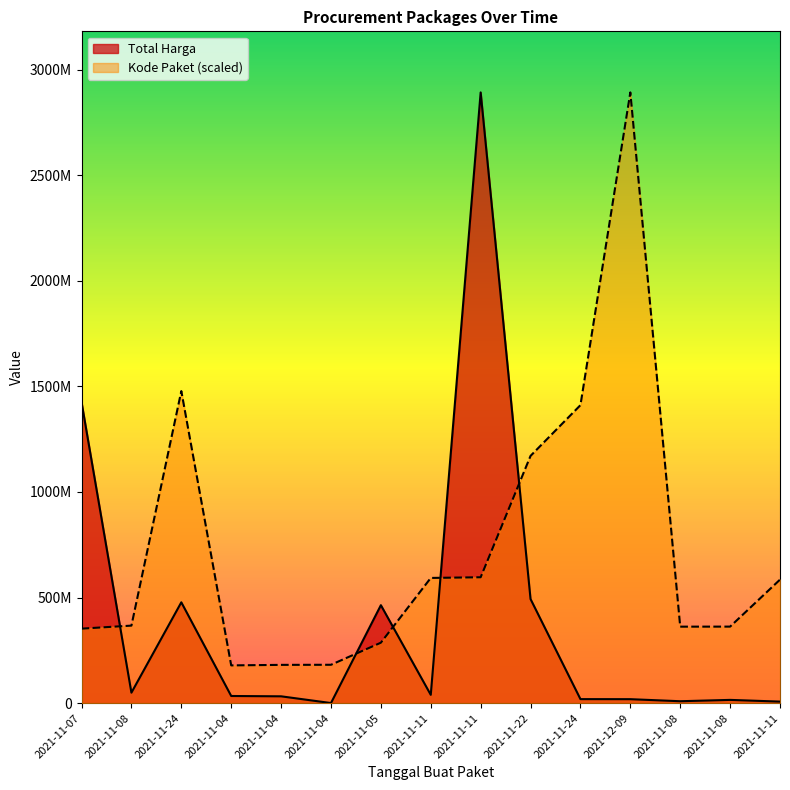

Rank the series at 2021-11-08 from lowest to highest value.

Total Harga, Kode Paket